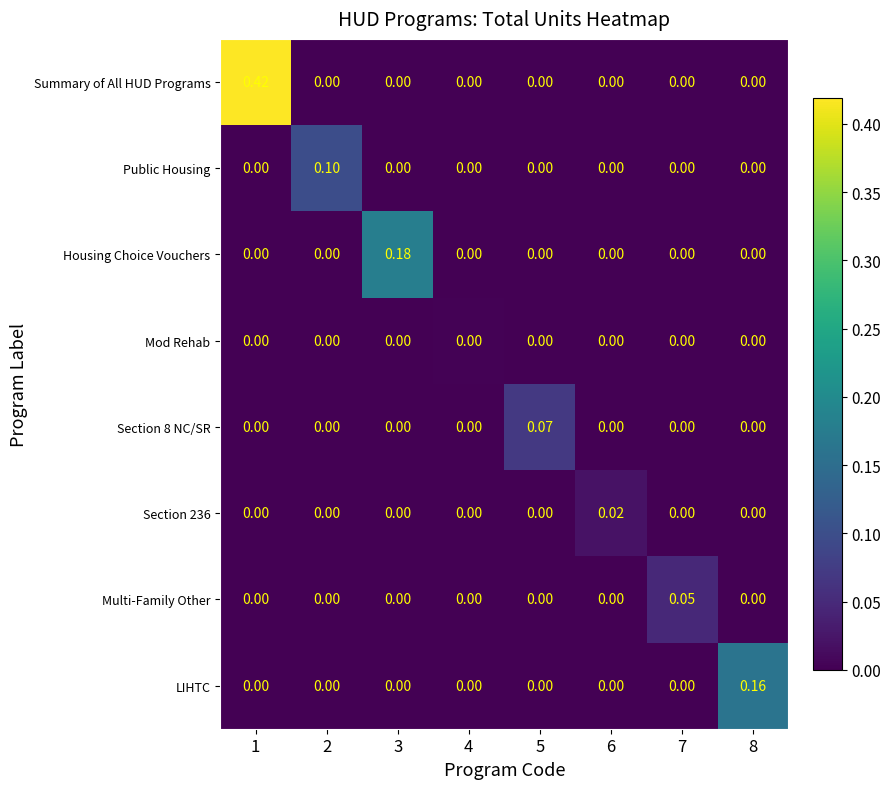

Which series has the widest spread of values?

Summary of All HUD Programs